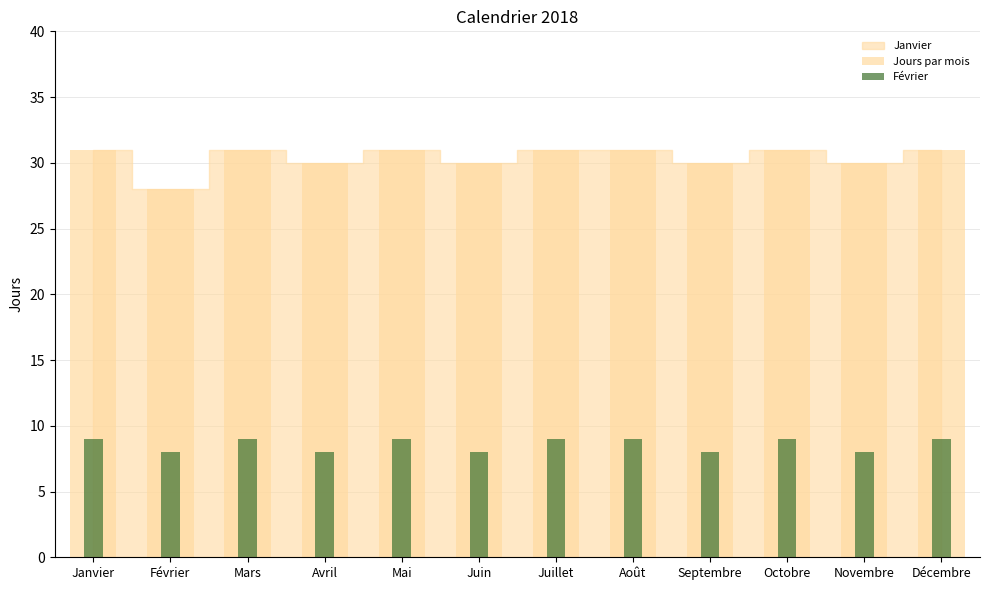

How many data points does each series have?

12